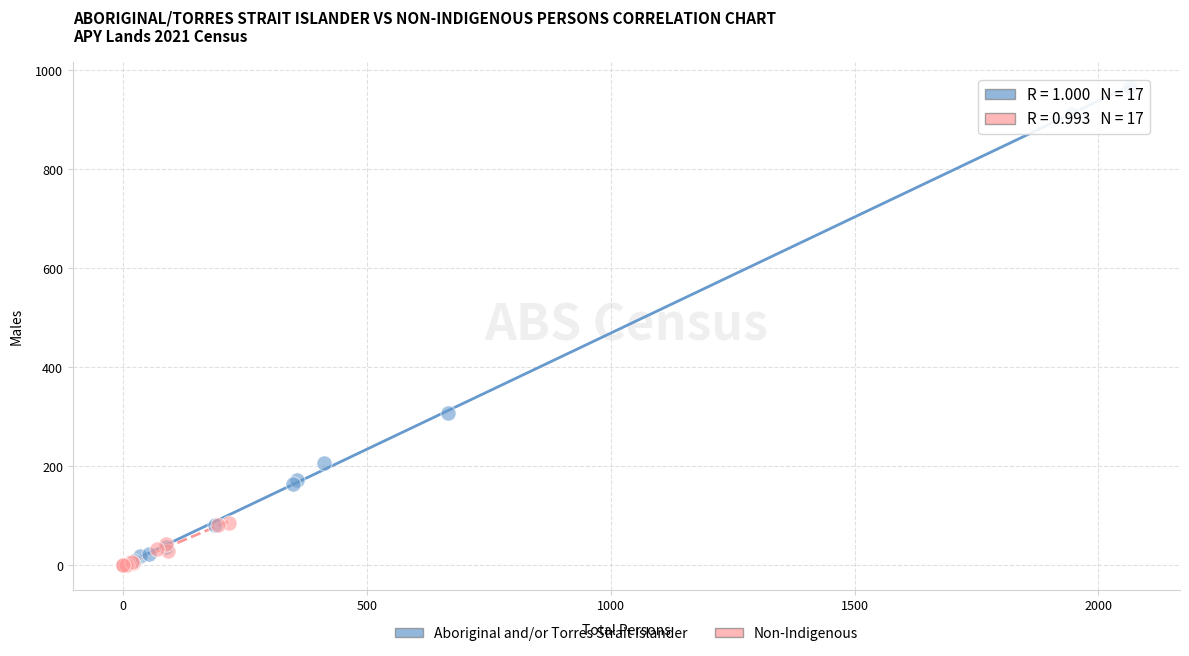

What are all the series names shown in the legend?

Aboriginal and/or Torres Strait Islander, Non-Indigenous